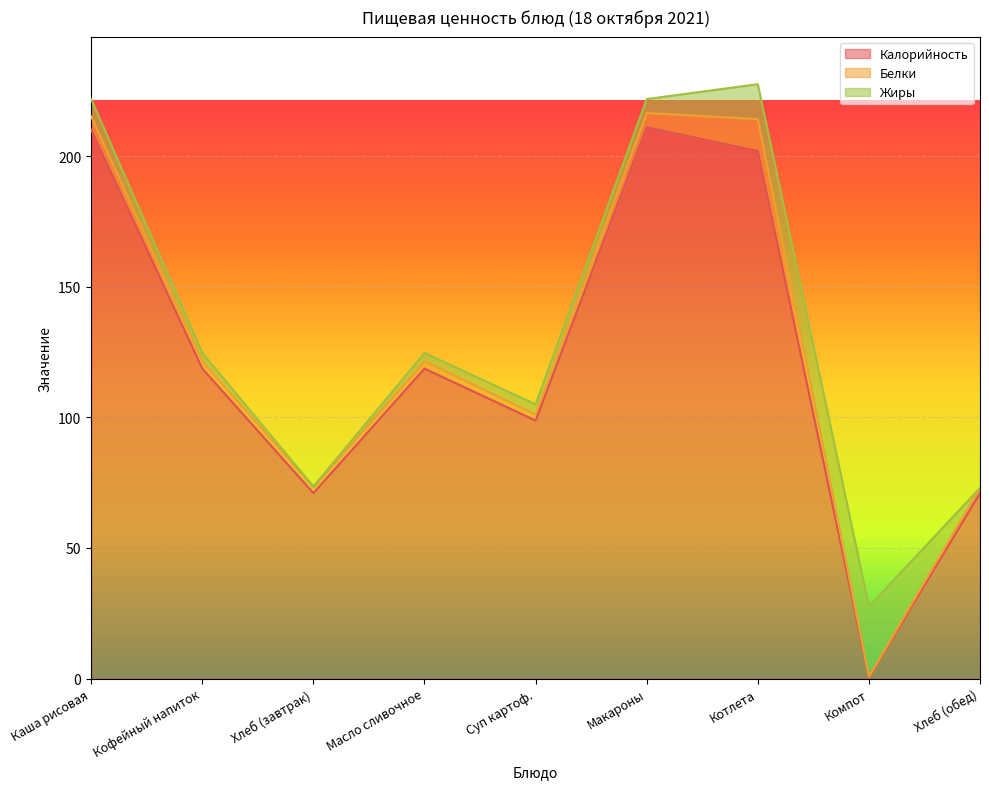

At which category does the chart reach its peak across all series?

Макароны